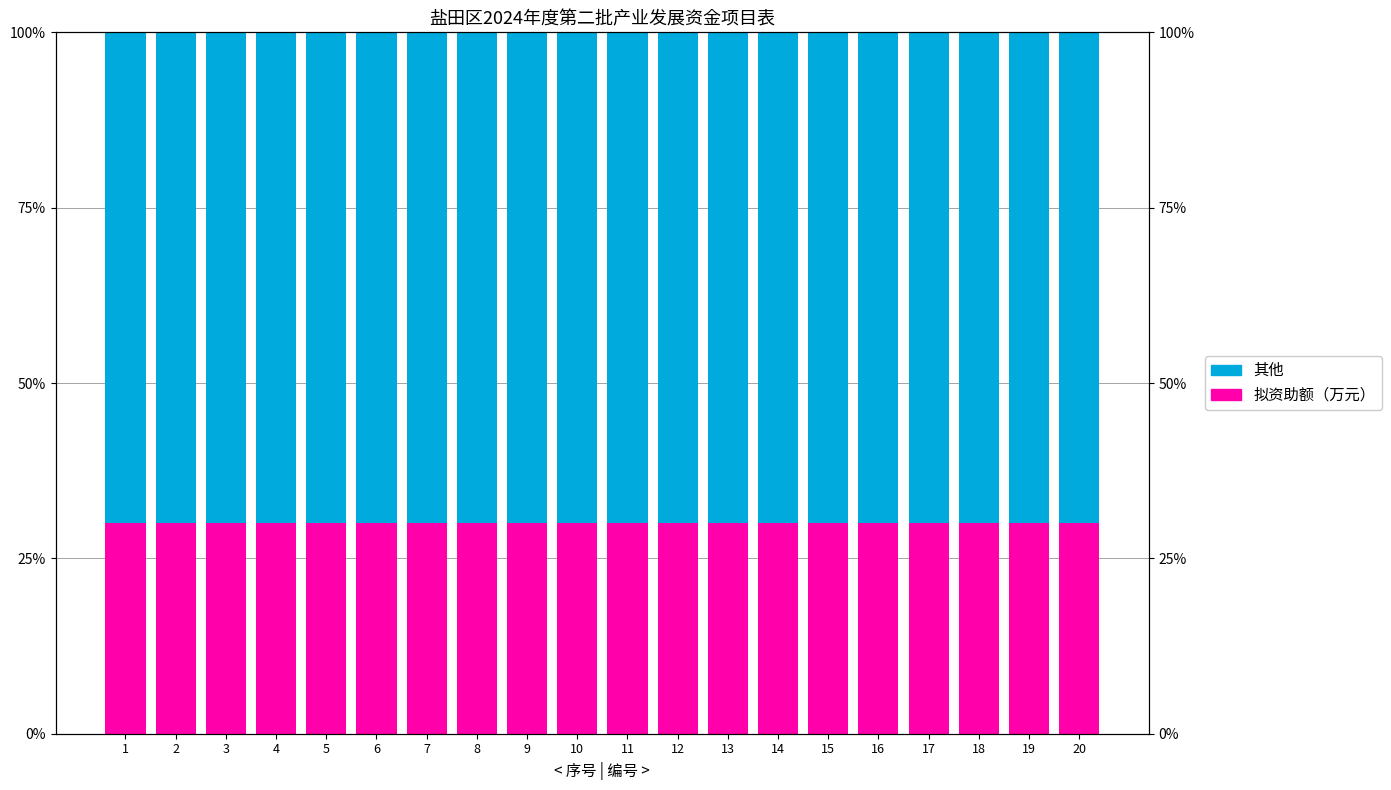

What is the total value across all series at 10?

1.0